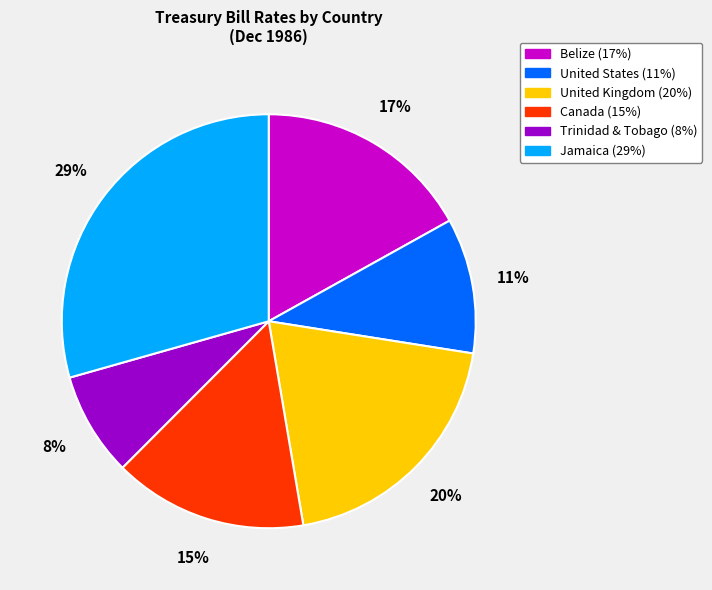

True or false: Canada accounts for 15% of the total.

True